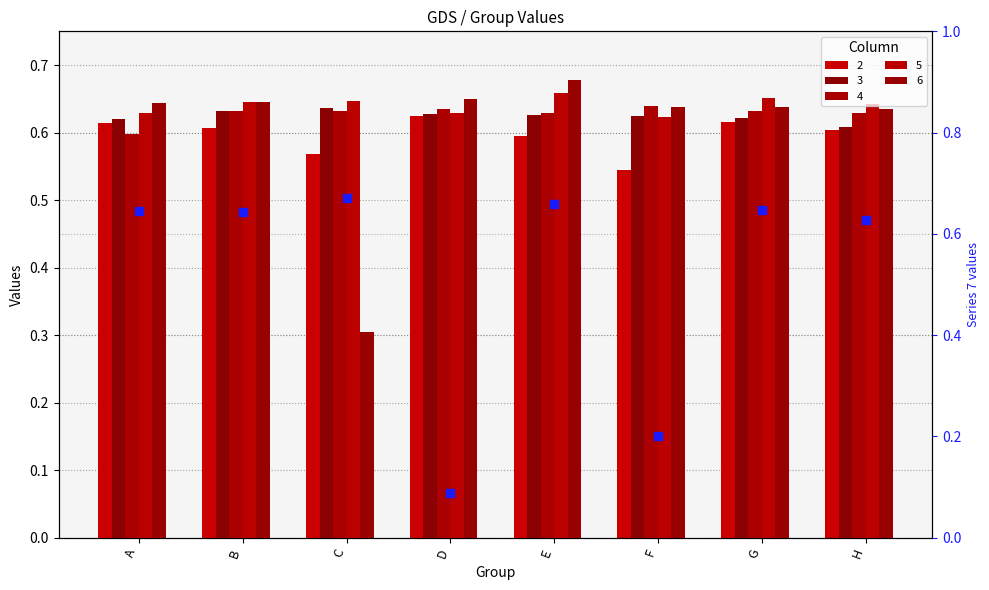

What are all the series names shown in the legend?

2, 3, 4, 5, 6, 7